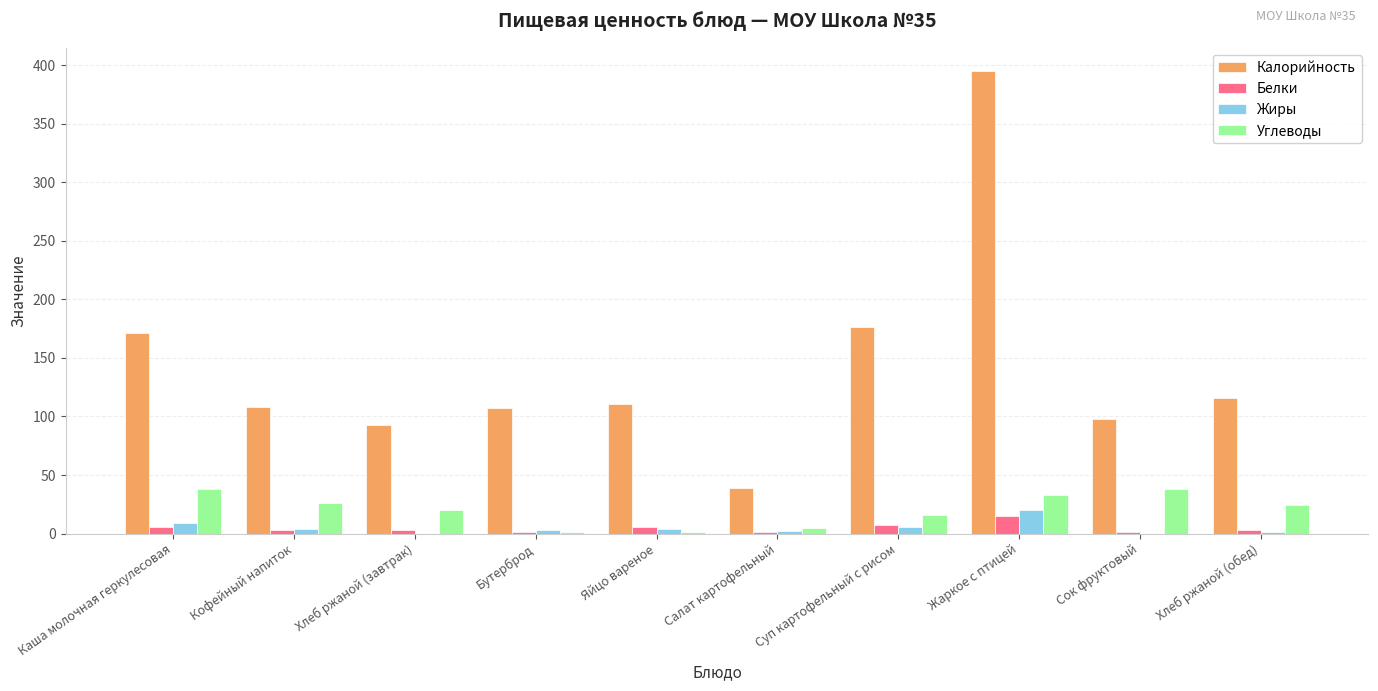

Which series has the largest total across all categories?

Калорийность